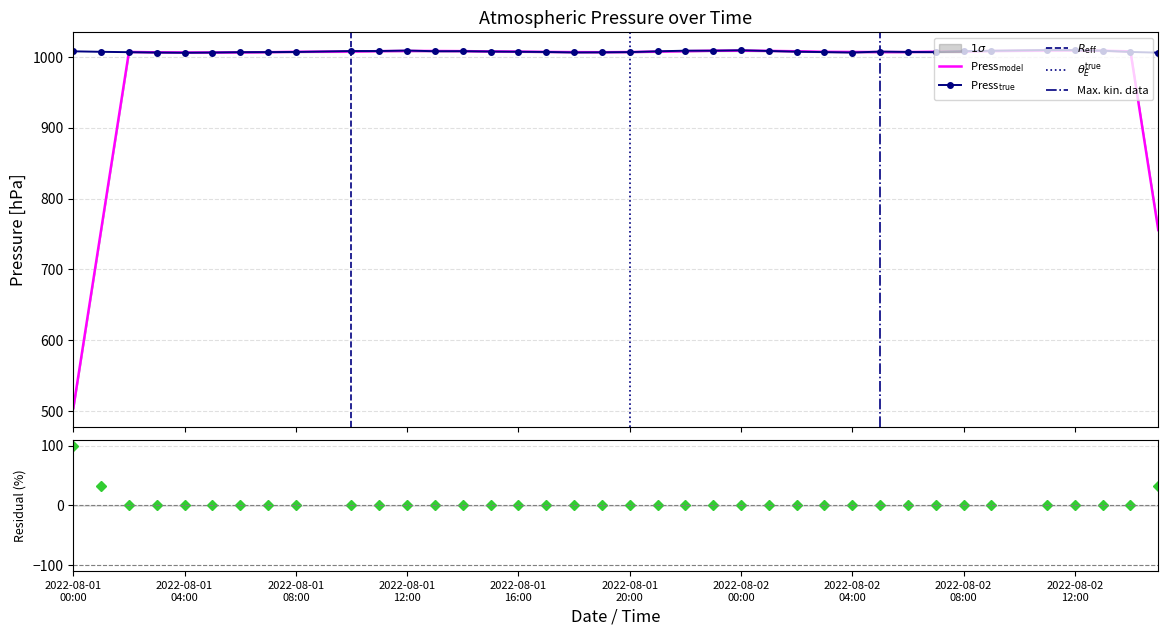

At which label does the data first exceed 1007?

2022-08-01
00:00